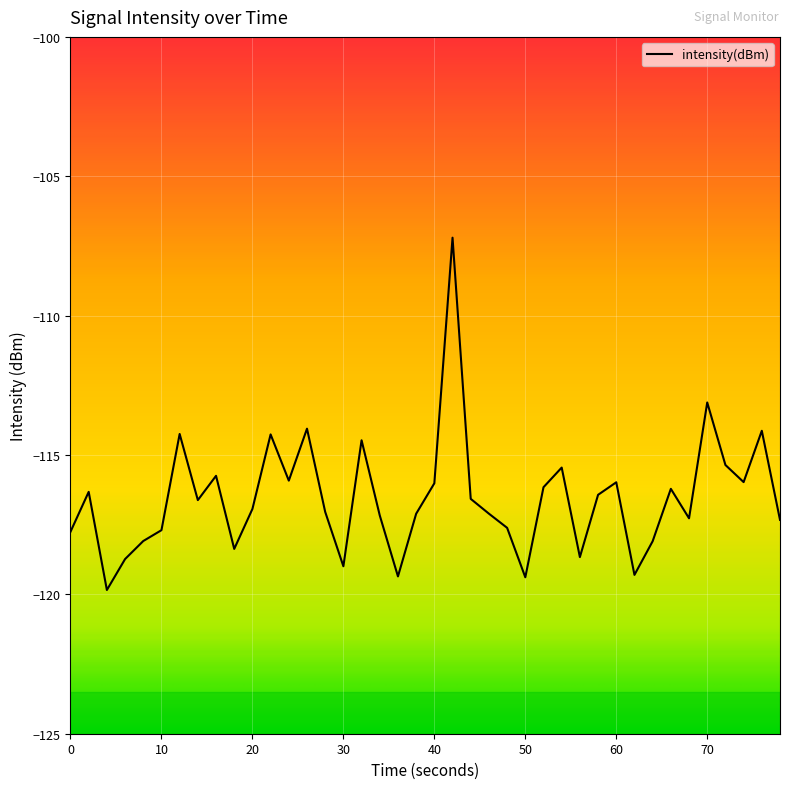

Does the chart have visible grid lines?

Yes